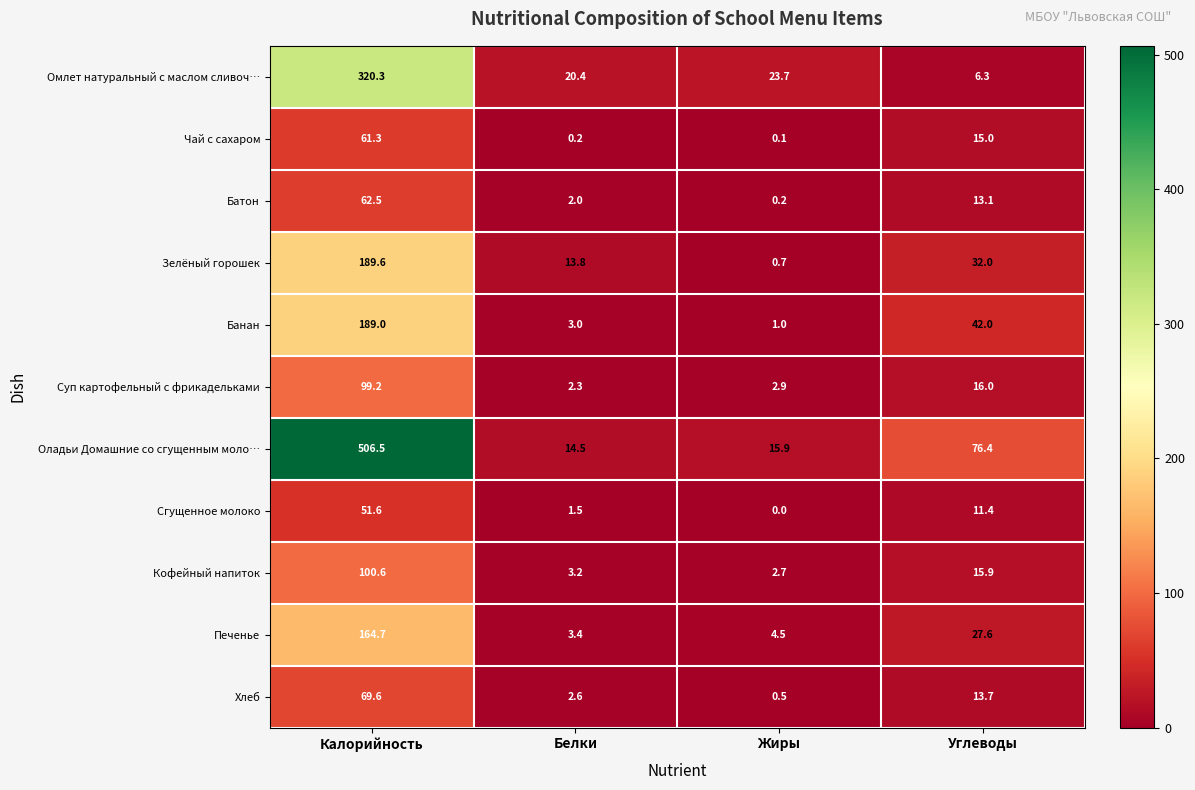

Rank the series by their maximum value, from highest to lowest.

Оладьи Домашние со сгущенным моло…, Омлет натуральный с маслом сливоч…, Зелёный горошек, Банан, Печенье, Кофейный напиток, Суп картофельный с фрикадельками, Хлеб, Батон, Чай с сахаром, Сгущенное молоко